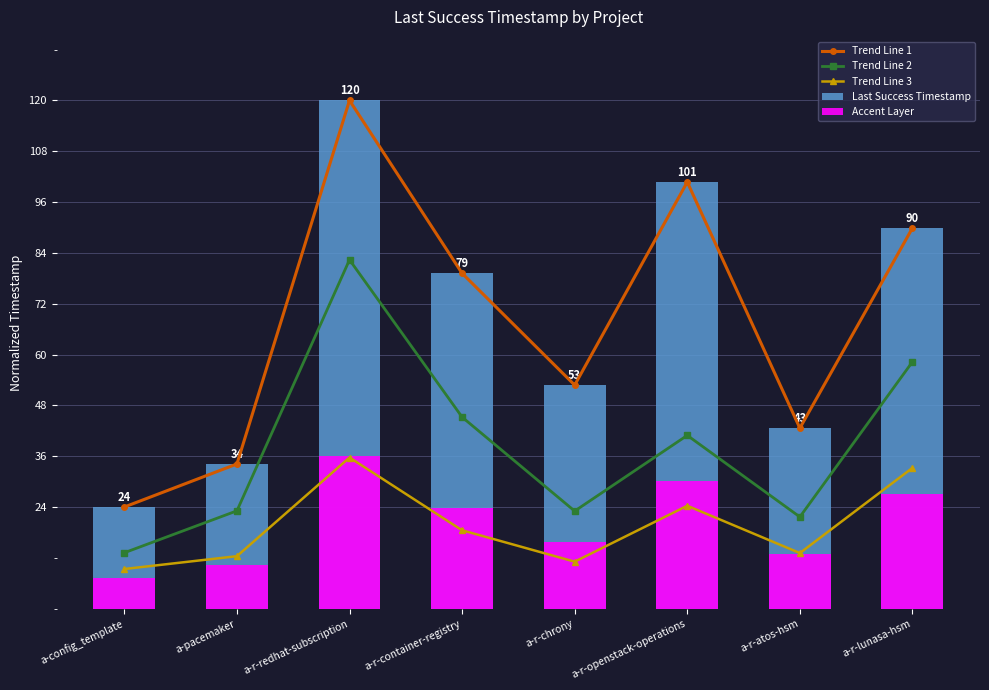

Reading left to right, extract all data points from this chart.

Trend Line 1: 24.0	34.2	120.0	79.2	52.8	100.7	42.6	89.9
Trend Line 2: 13.2	23.1	82.4	45.2	23.0	40.9	21.7	58.3
Trend Line 3: 9.4	12.4	35.7	18.5	11.1	24.3	13.1	33.2
Last Success Timestamp: 24.0	34.2	120.0	79.2	52.8	100.7	42.6	89.9
Accent Layer: 7.2	10.2	36.0	23.8	15.8	30.2	12.8	27.0